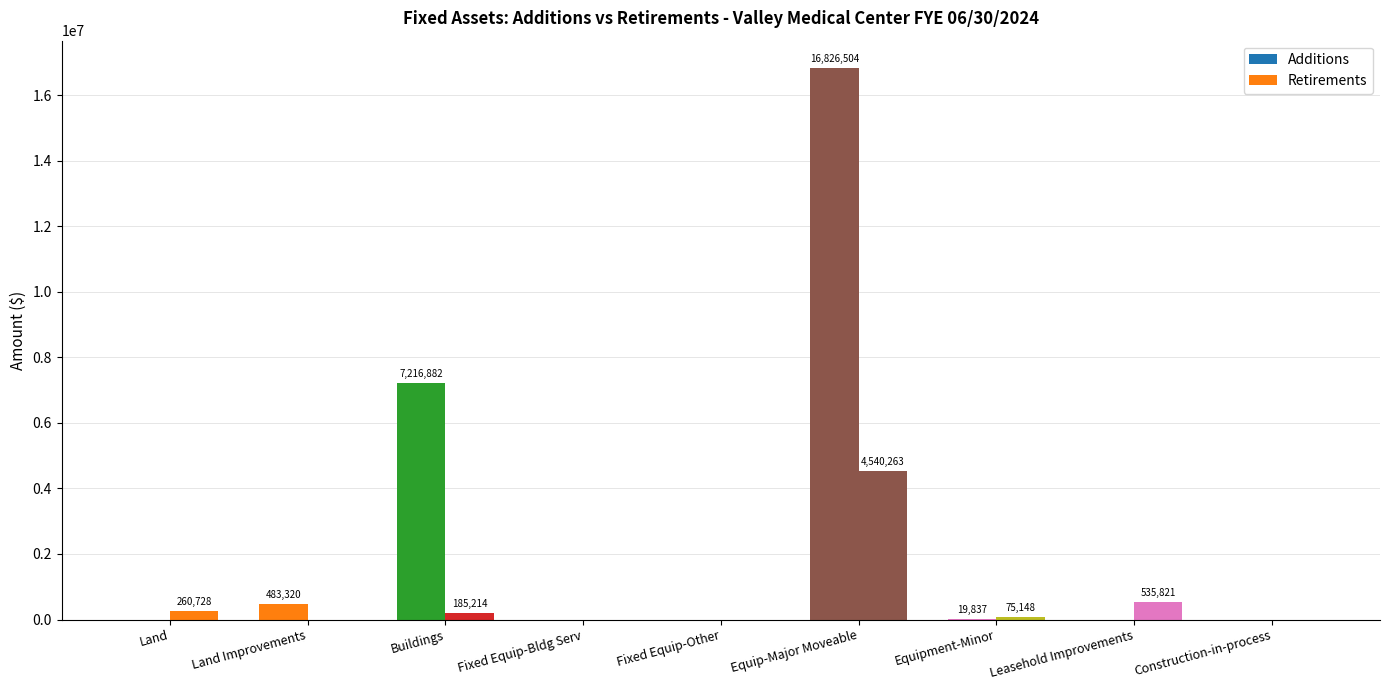

Are the bars grouped side by side (vs. stacked)?

Yes